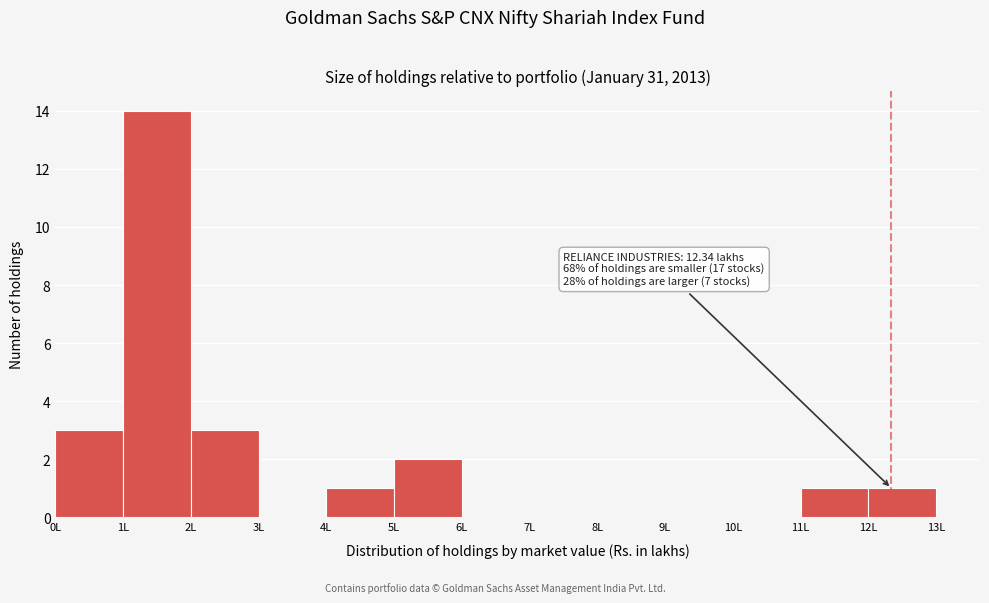

Which range on the x-axis has the tallest bar?

1 to 2